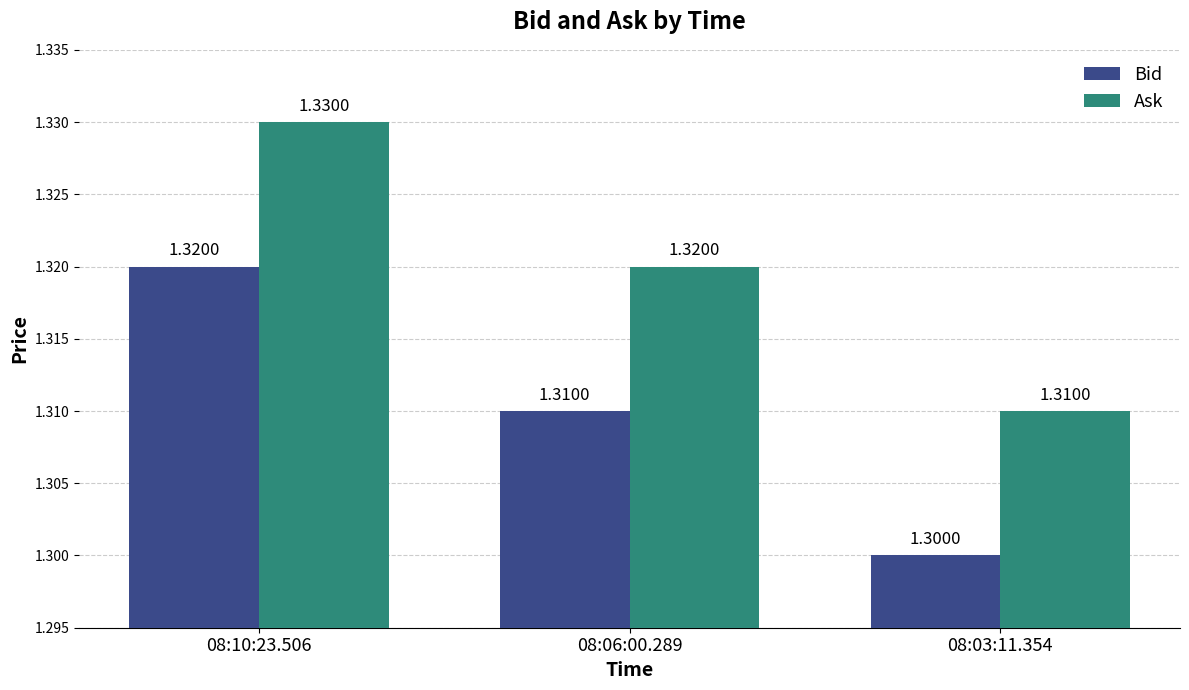

Rank the categories by Bid value from lowest to highest.

08:03:11.354, 08:06:00.289, 08:10:23.506